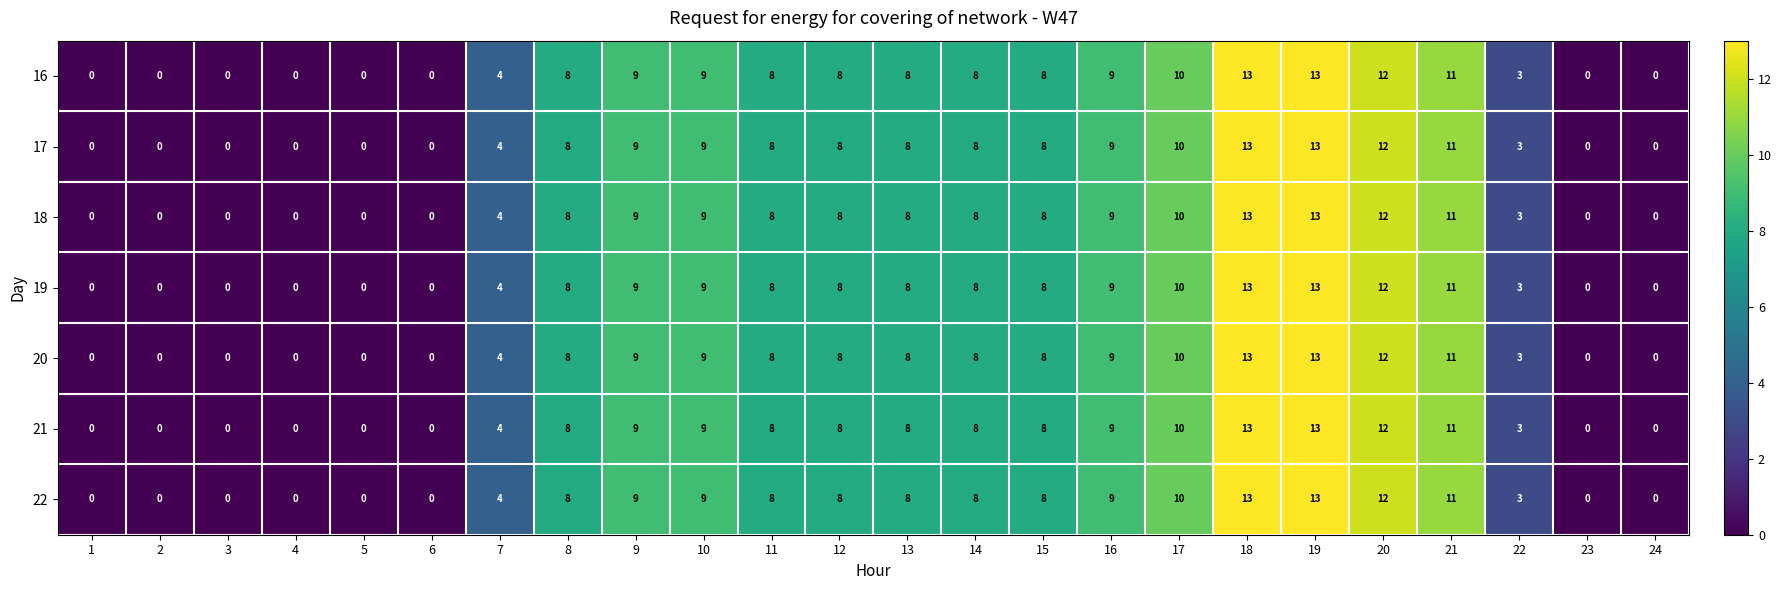

What is the total value across all series at 10?

63